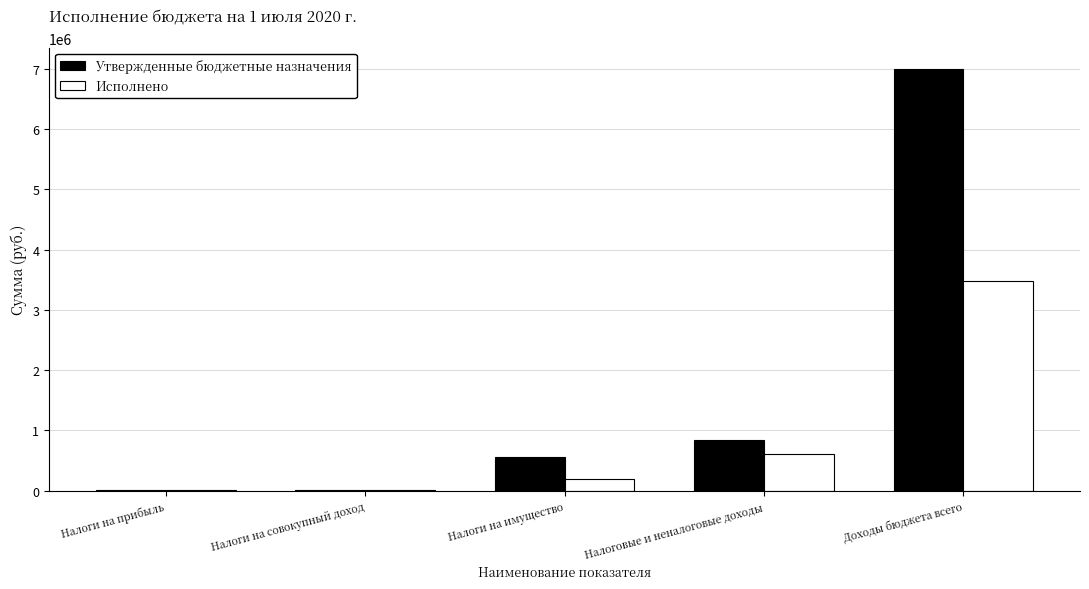

Where does the Исполнено series first go above 199808?

Налоги на имущество